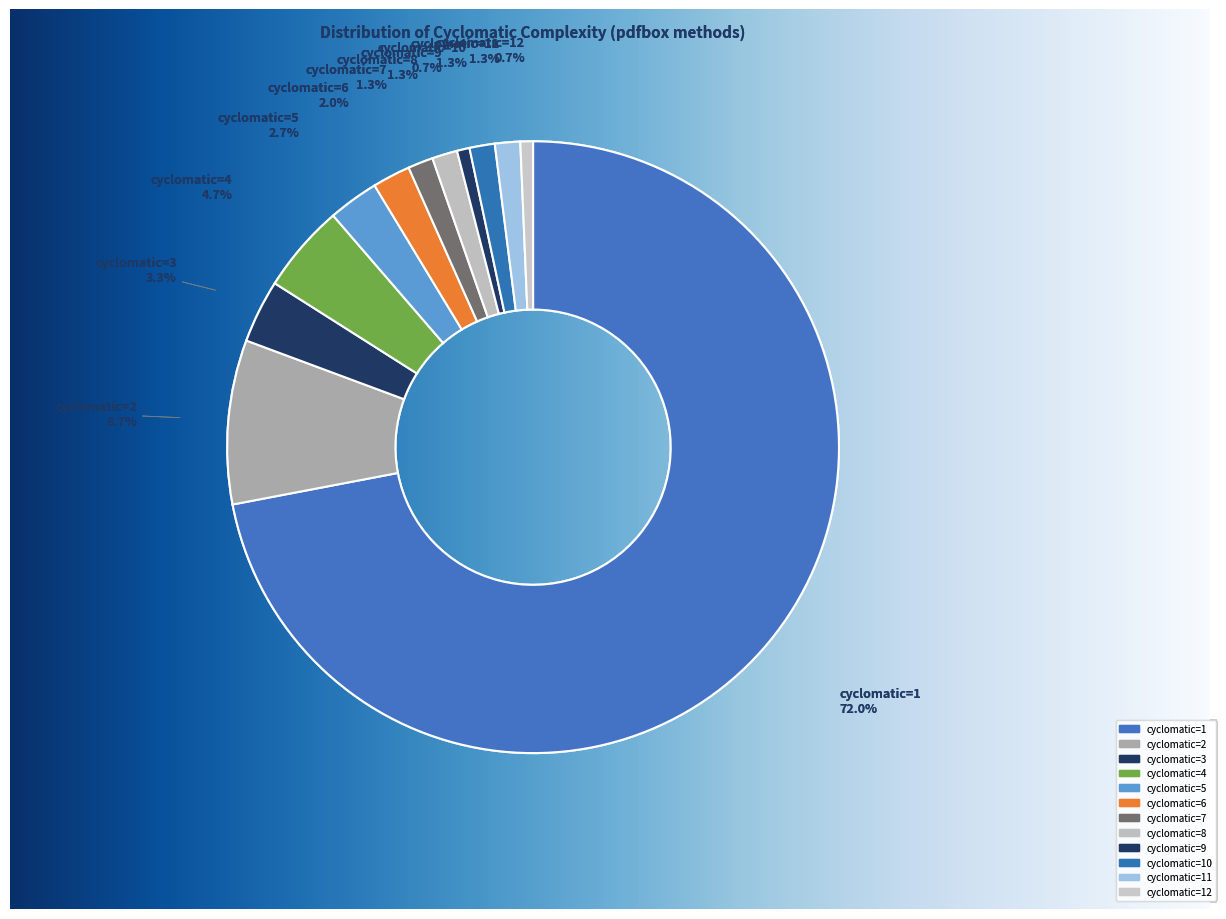

Count the number of slices in the pie.

12